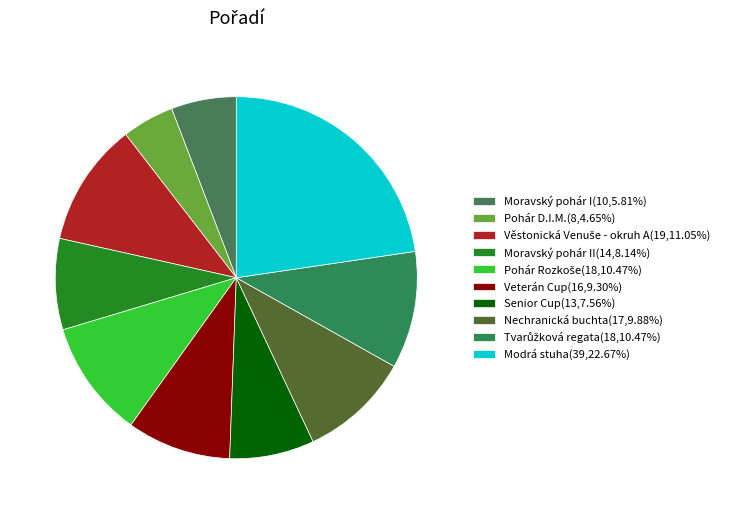

Which slice is the largest?

Modrá stuha